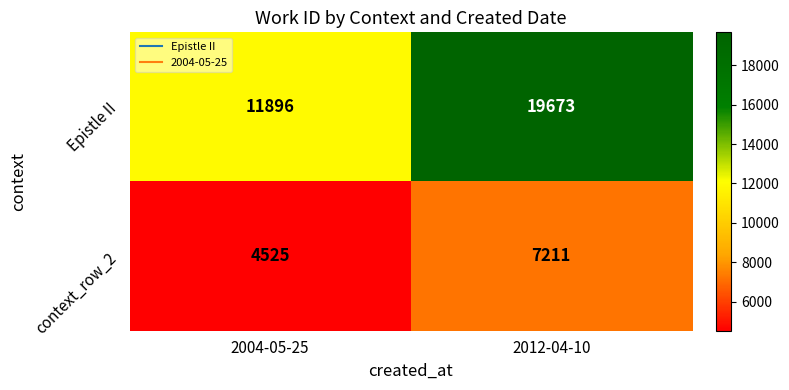

At which category does the chart reach its peak across all series?

2012-04-10